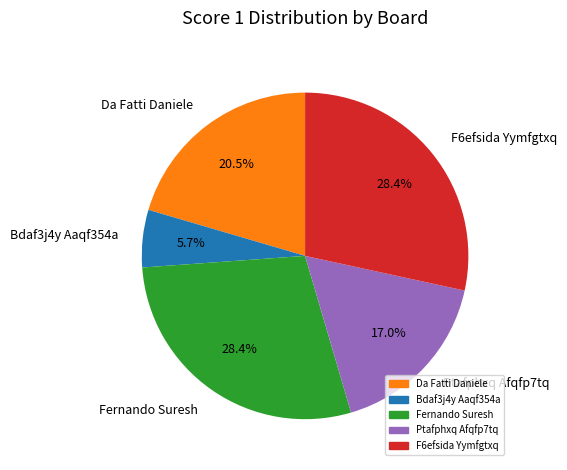

Which has a higher value, Fernando Suresh or Bdaf3j4y Aaqf354a?

Fernando Suresh